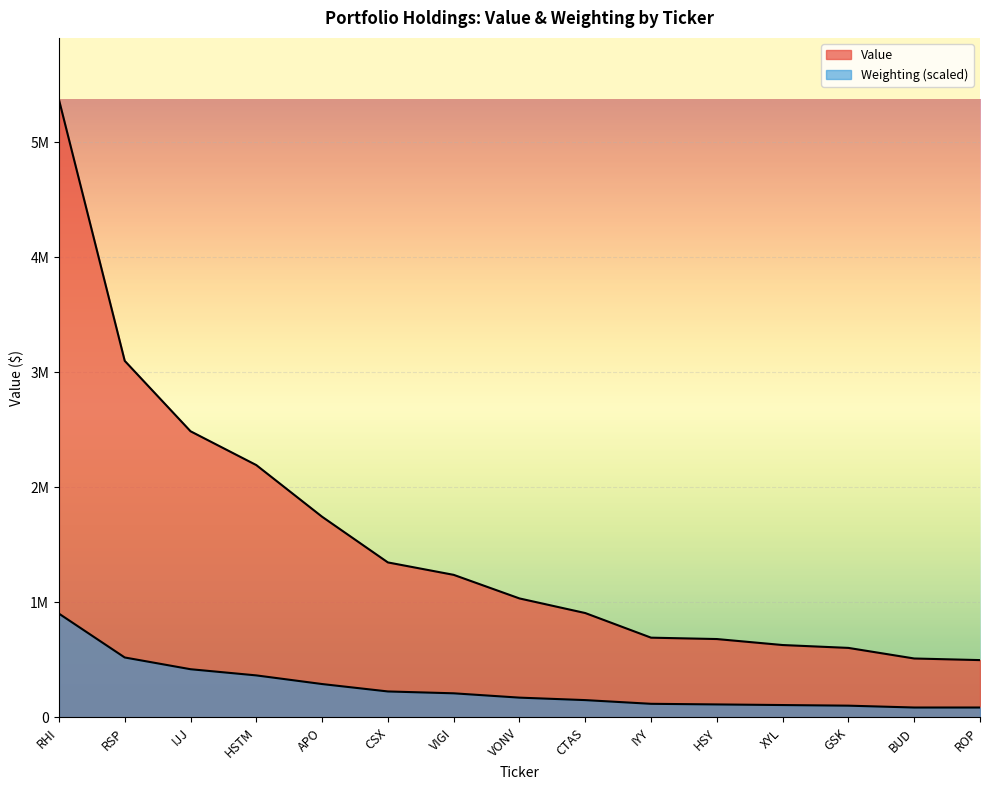

Does the chart display data point markers on the line(s)?

No